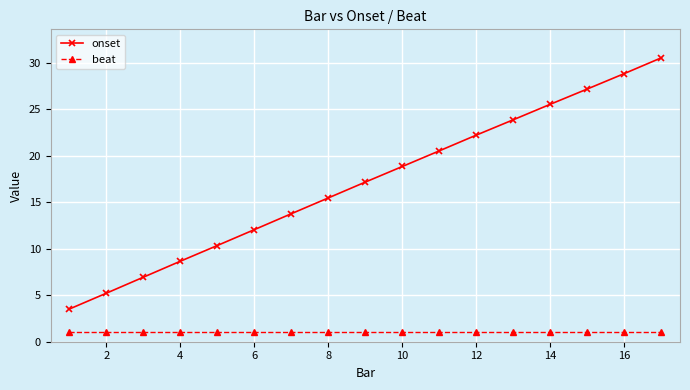

What is the greatest value displayed?

30.5